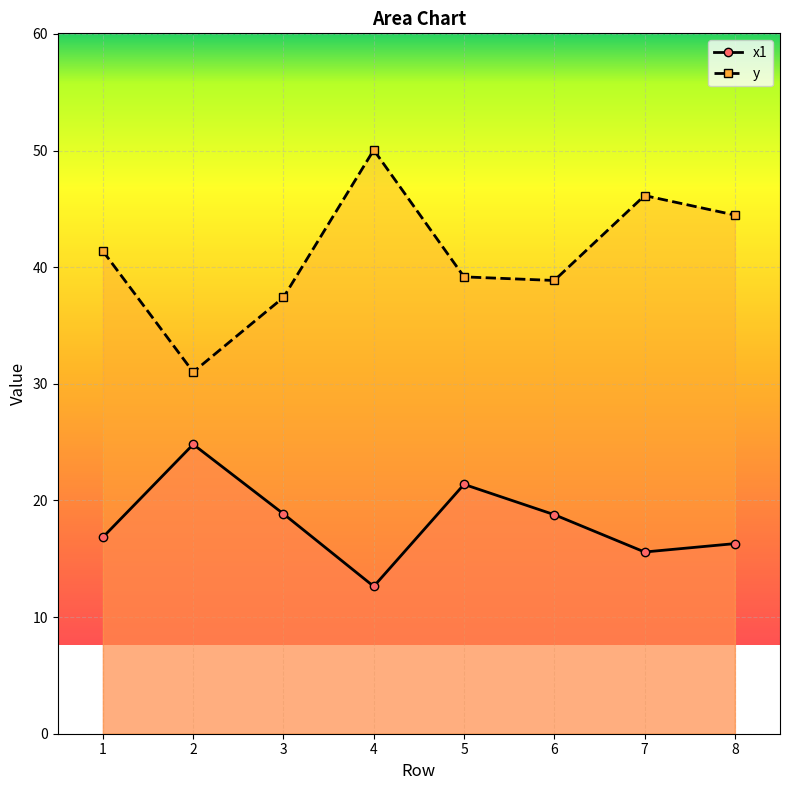

What is the minimum value for x1?

12.6